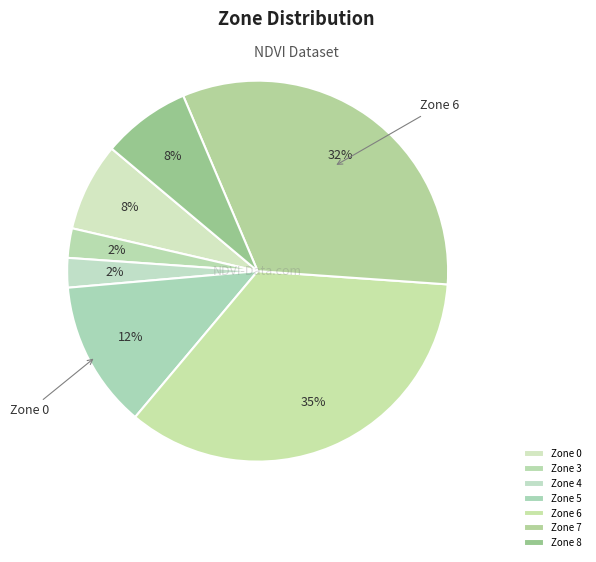

Count the number of slices in the pie.

7